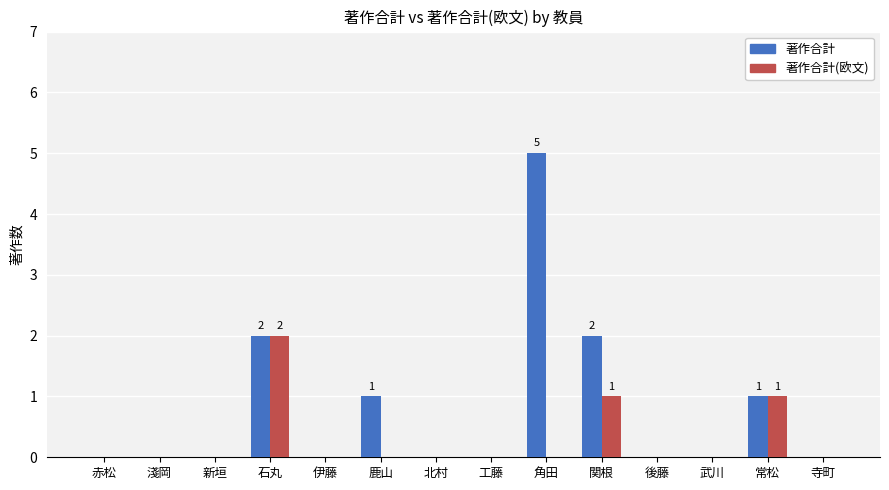

True or false: 著作合計 has a value of 0 at 新垣.

True